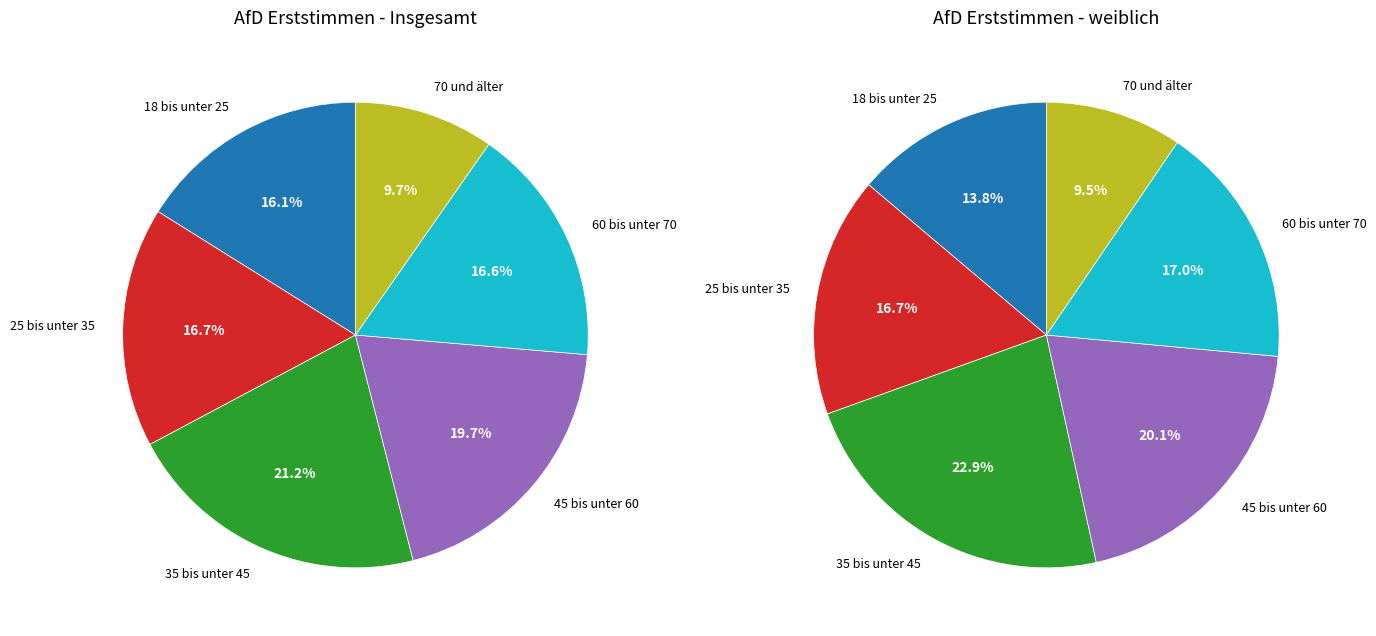

Rank the series at 70 und älter from highest to lowest value.

Insgesamt, weiblich